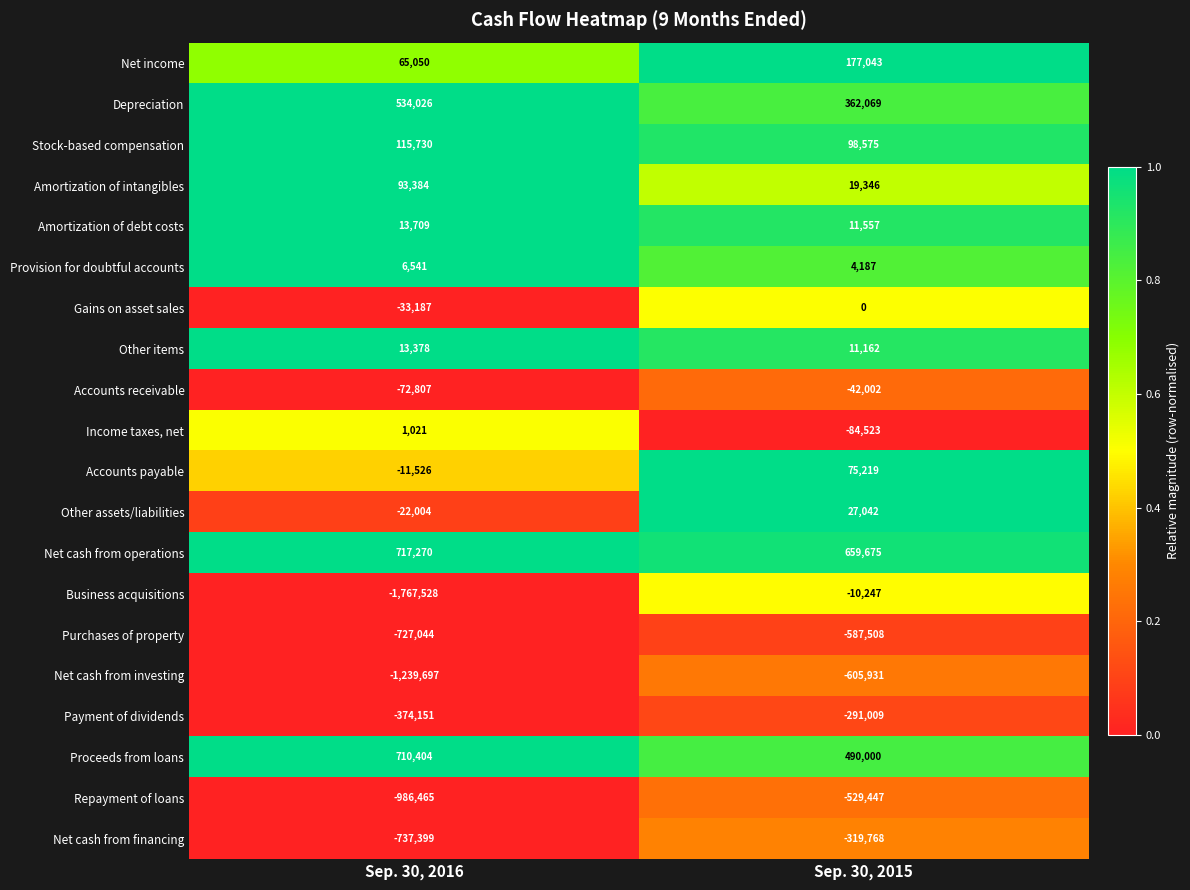

Which category has the highest value across all series?

Sep. 30, 2016